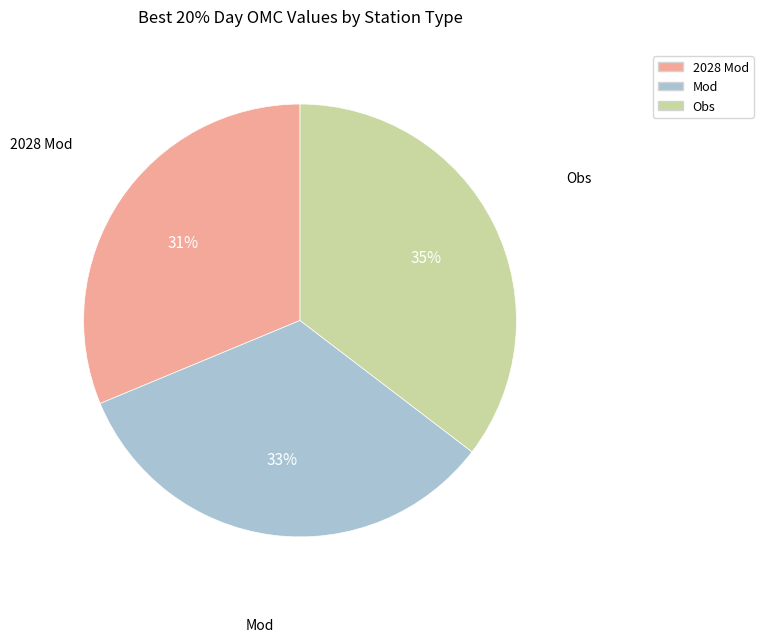

To the nearest percent, what is the difference between the largest and smallest slice percentages?

4%